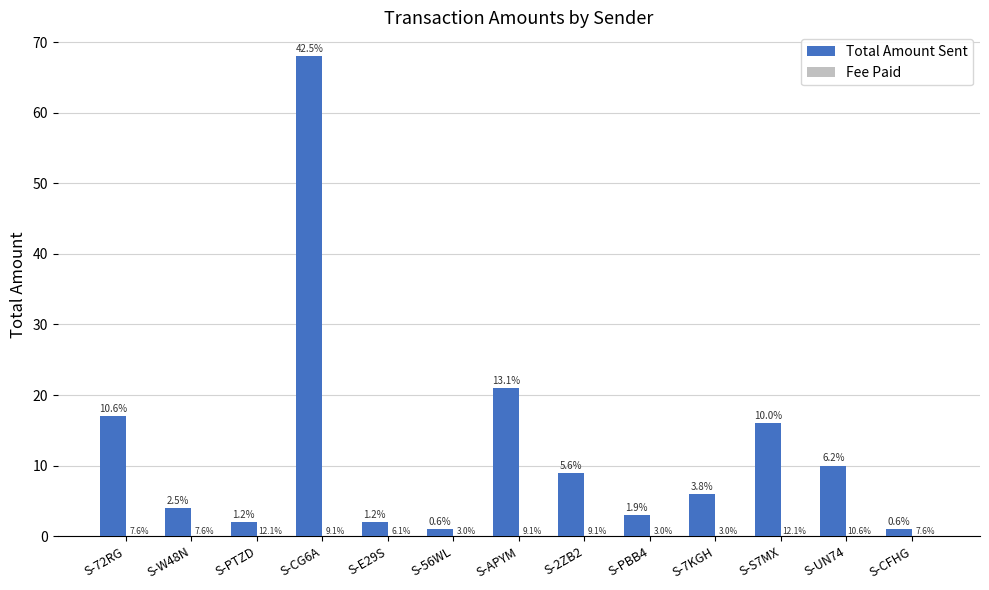

What is the value of the Total Amount Sent bar at the 2nd from the left?

4.0